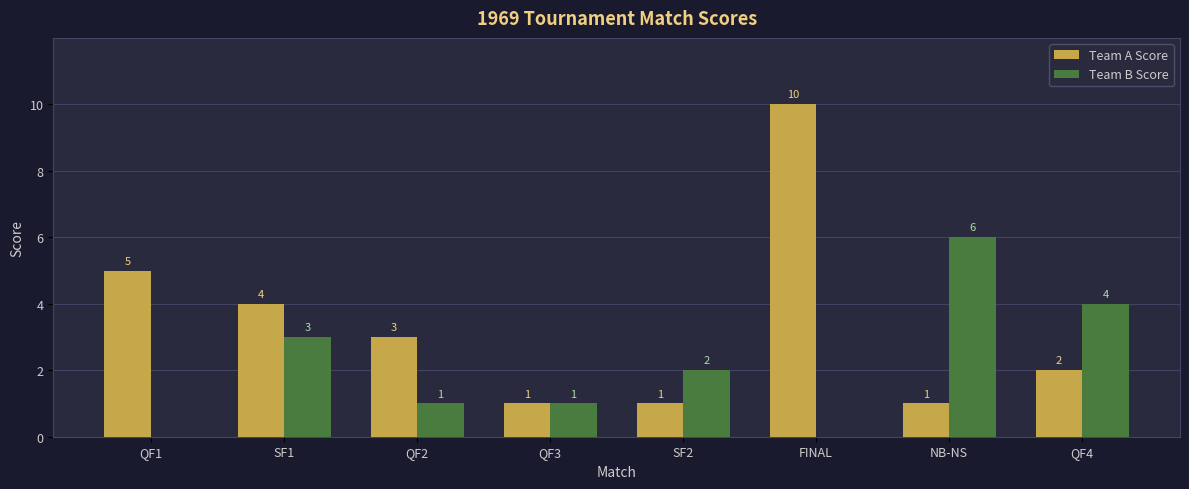

Which series has the largest total across all categories?

Team A Score